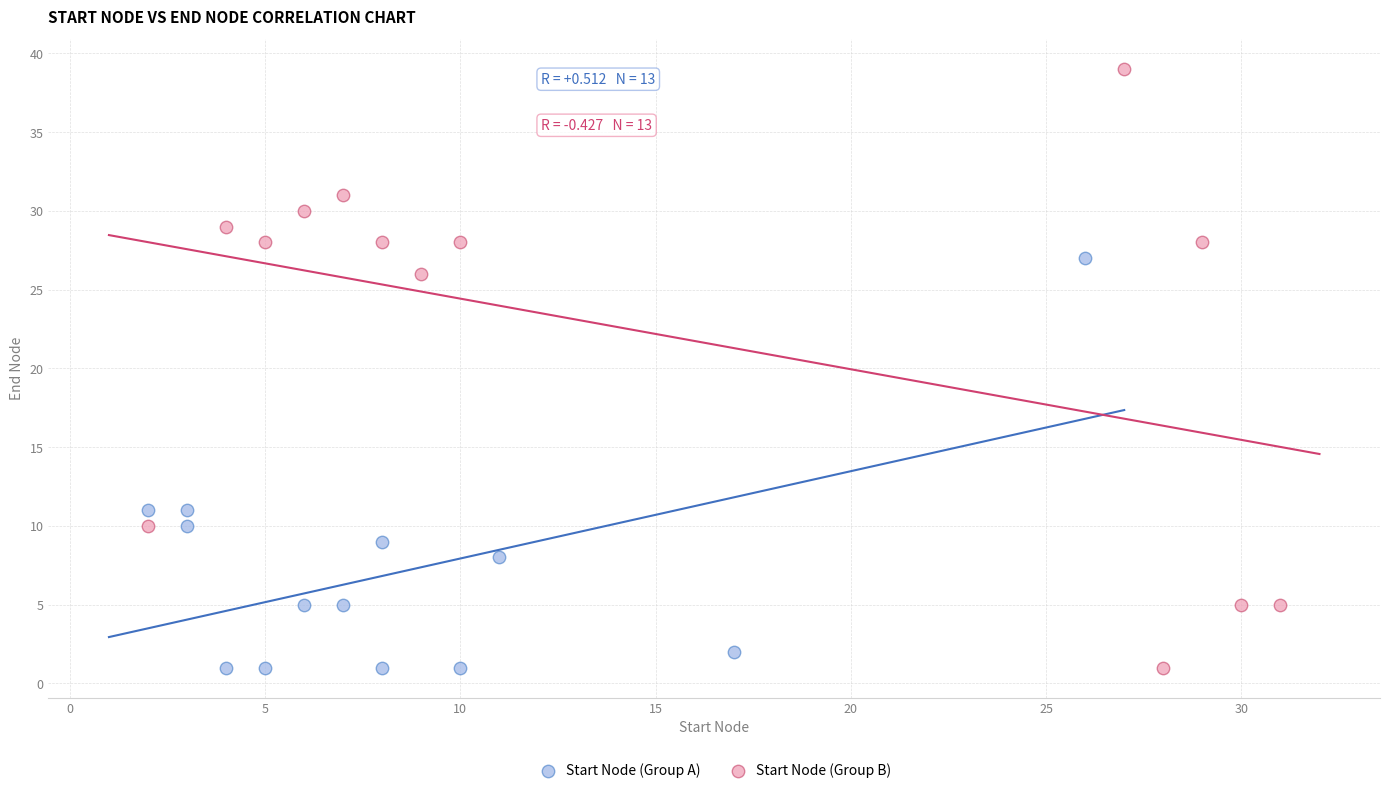

Which series reaches the maximum Y coordinate?

Start Node (Group B)